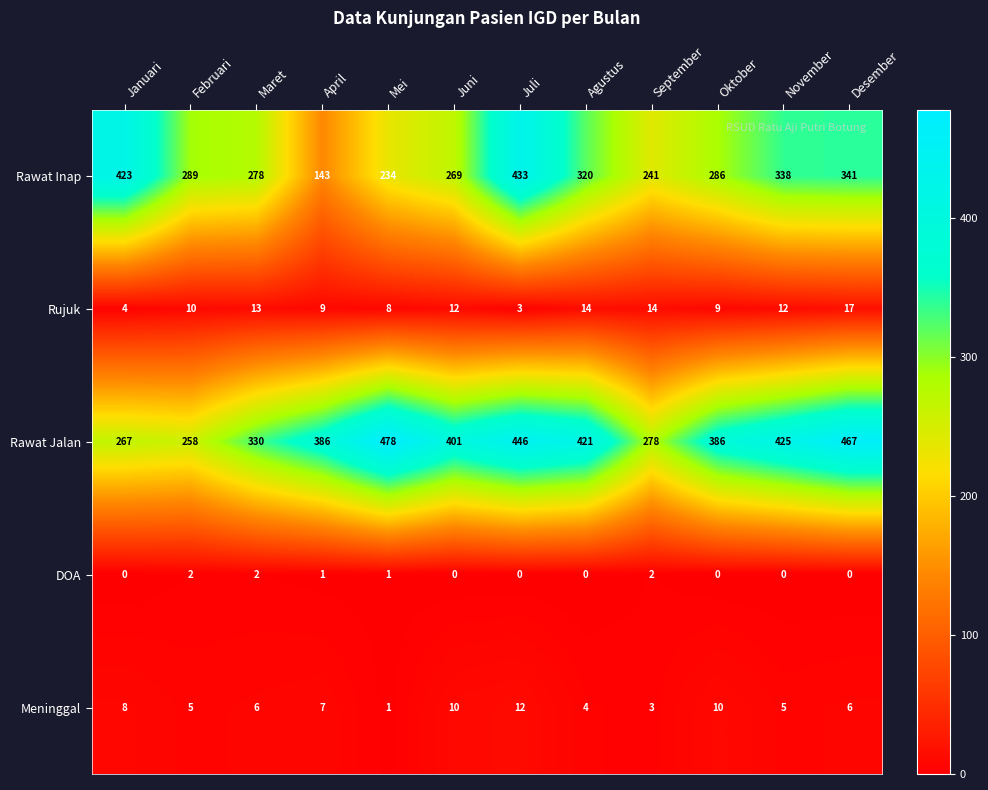

Between Oktober and Desember, which series saw the biggest shift?

Rawat Jalan